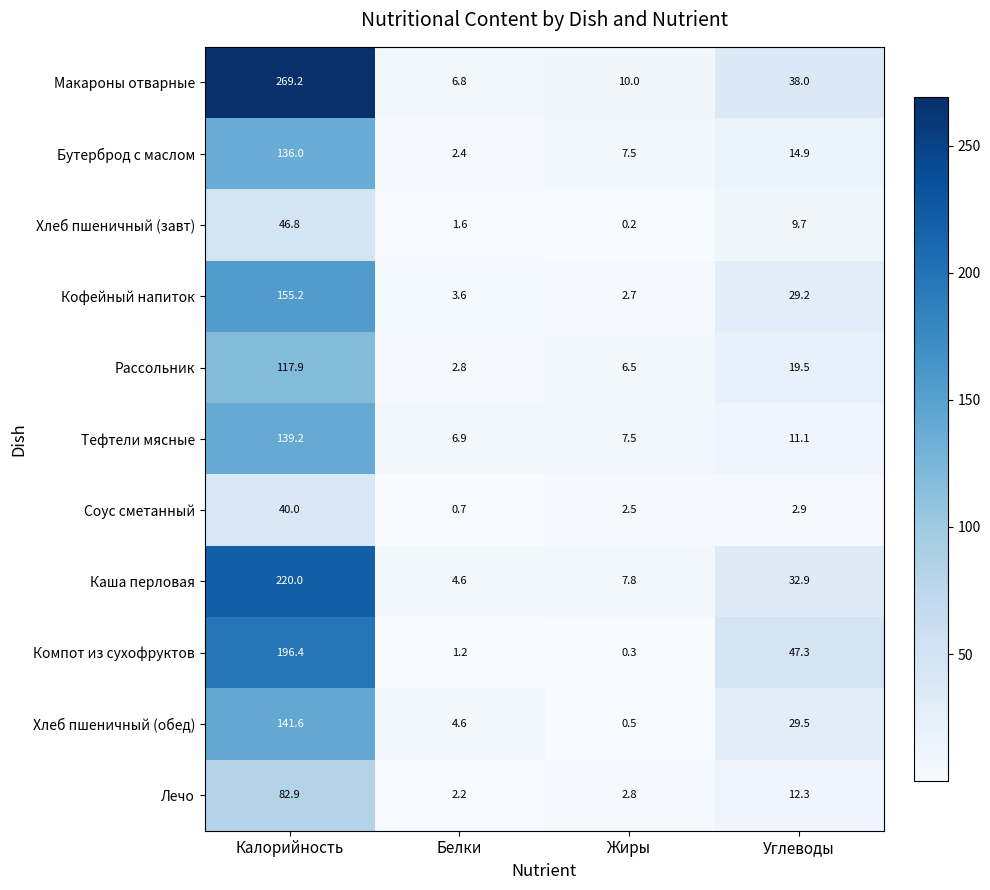

Which series has the largest total across all categories?

Макароны отварные